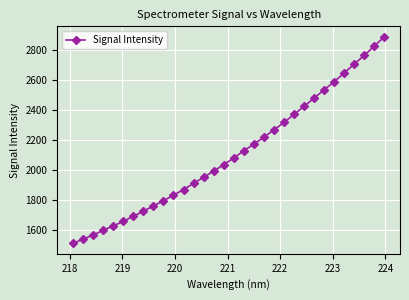

What is the value of the 8th point from the left?

1723.8